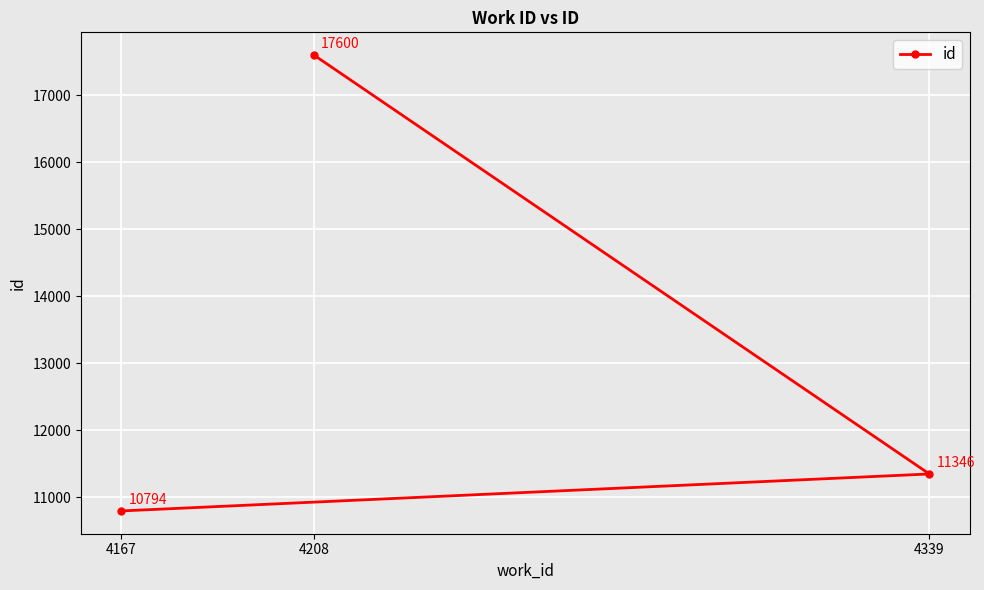

What is the smallest value displayed?

10794